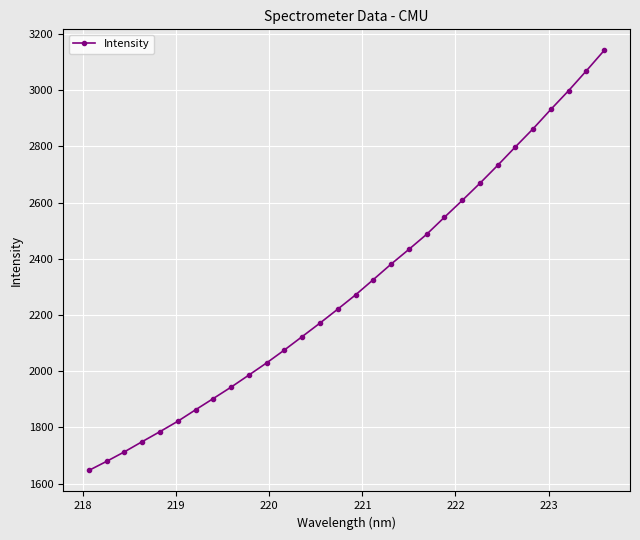

True or false: the data has more than 2 interior local peaks.

False